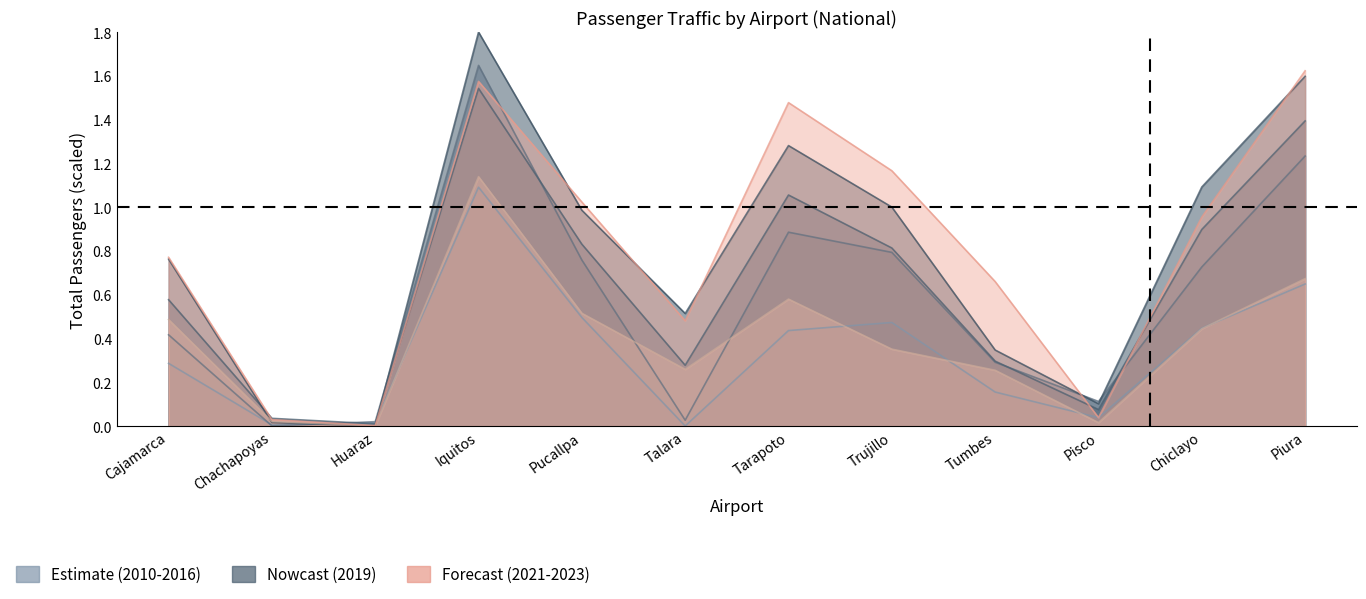

At how many categories does at least one series exceed 1?

6